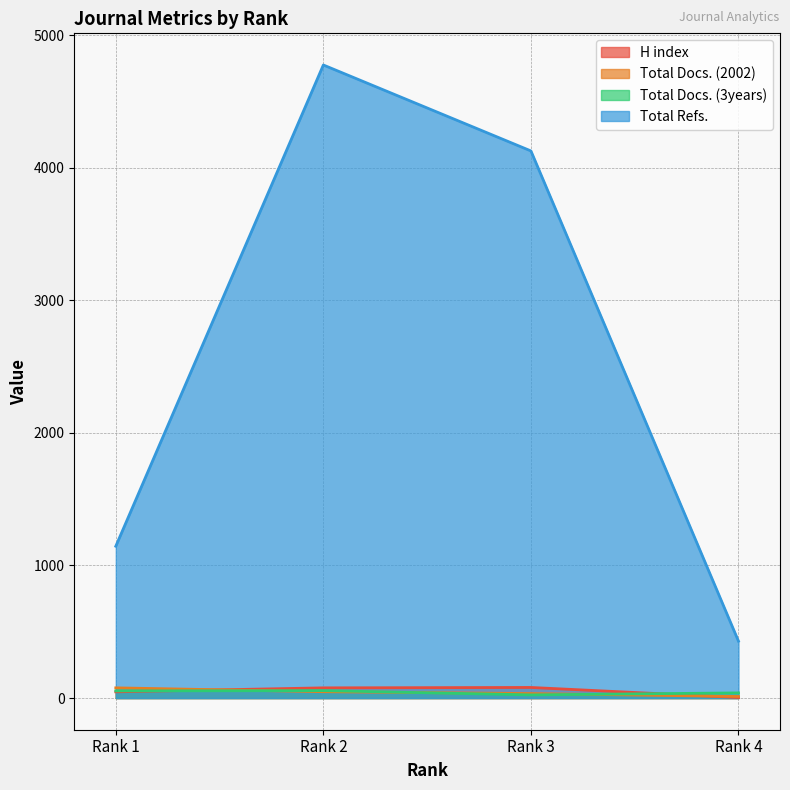

Where is the first local maximum for H index?

Rank 3